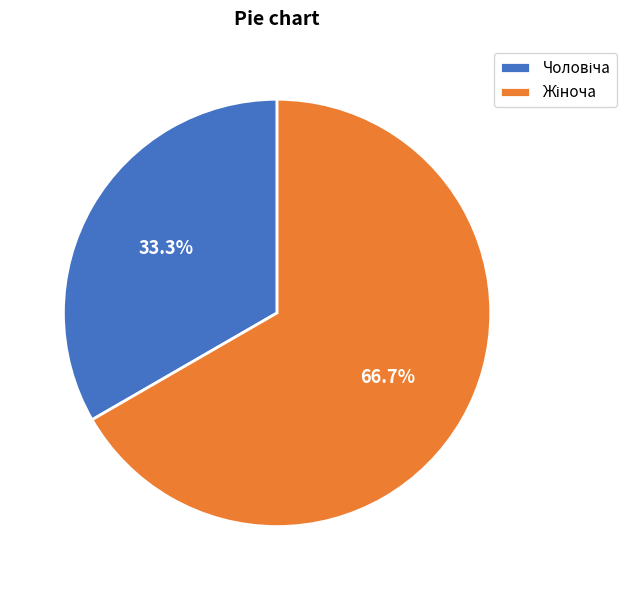

Does any single category account for the majority?

Yes